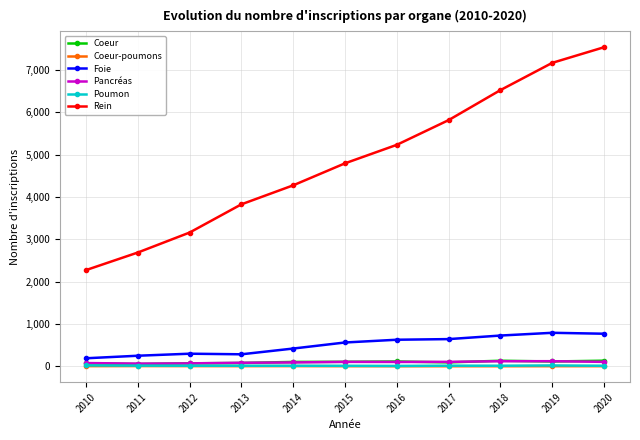

The value of Rein at 2018 is 6526. True or false?

True